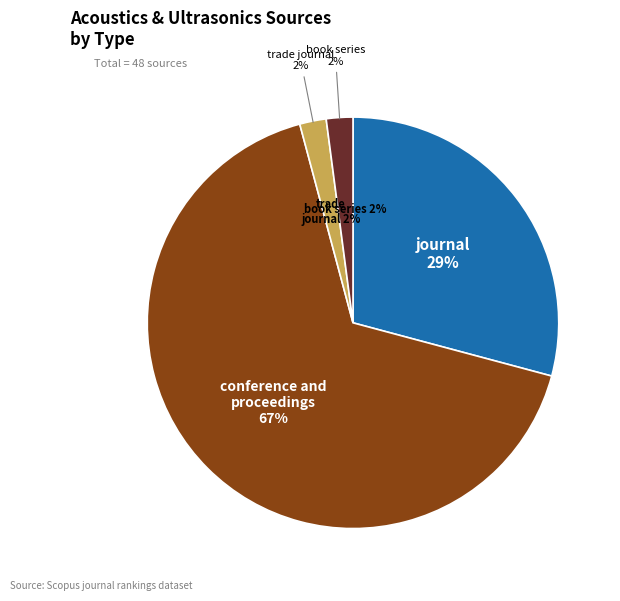

True or false: book series accounts for 13% of the total.

False